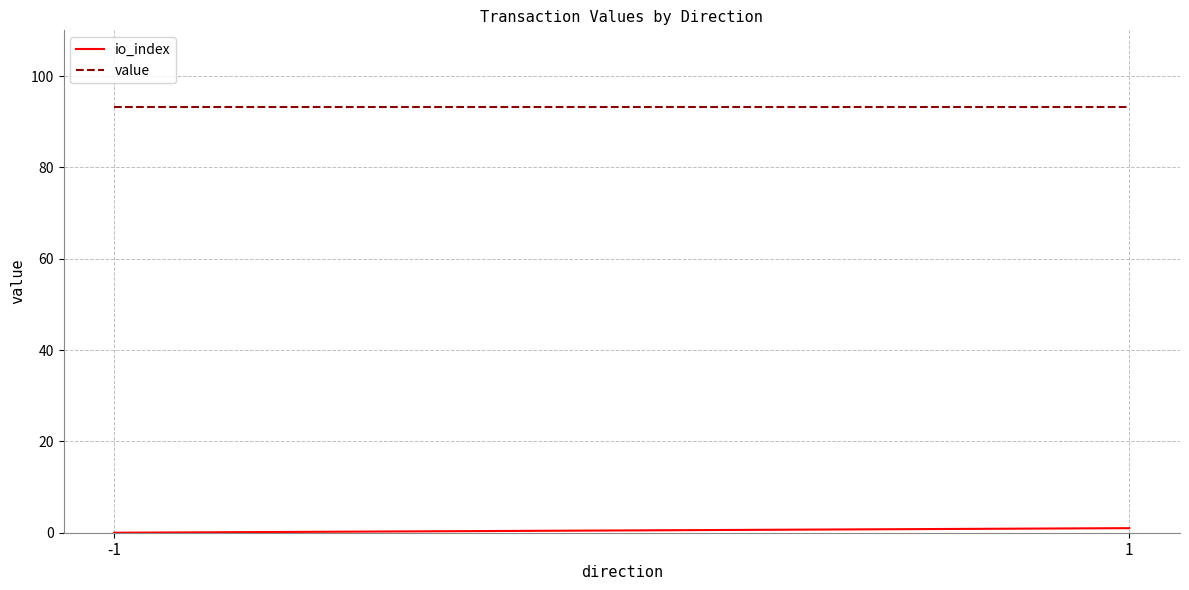

At which category is the sum across all series the highest?

1